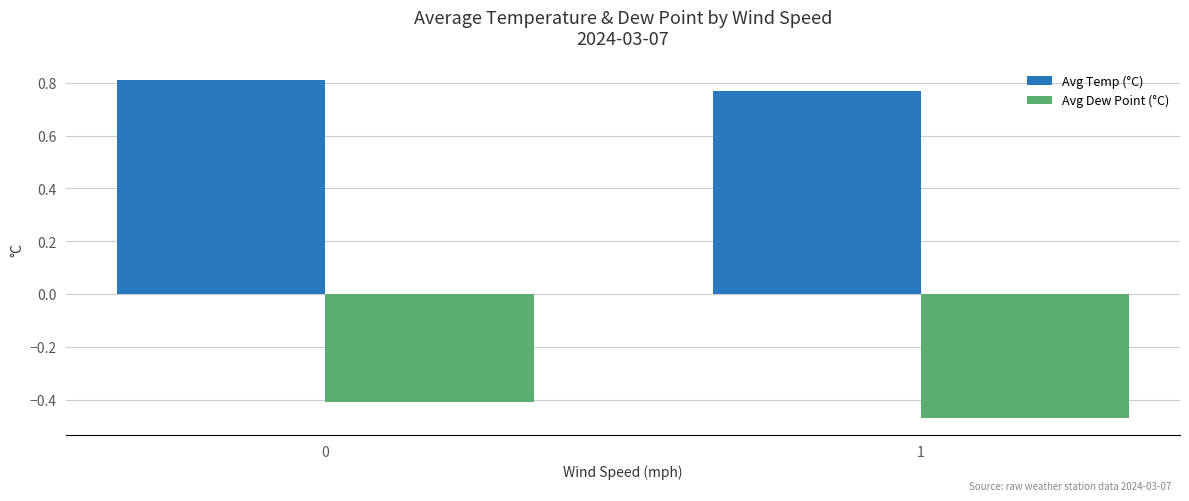

What is the average value of the Avg Dew Point (°C) series?

-0.4